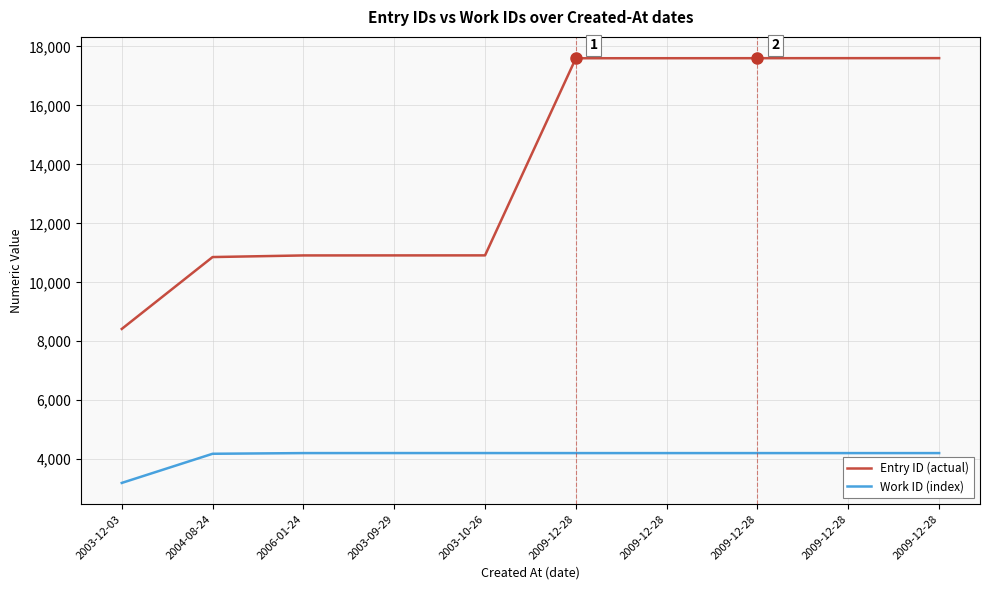

Reading left to right, list all the values displayed in this chart.

Entry ID (actual): 8419	10857	10912	10913	10914	17600	17601	17602	17603	17604
Work ID (index): 3196	4185	4208	4209	4209	4208	4208	4208	4208	4208